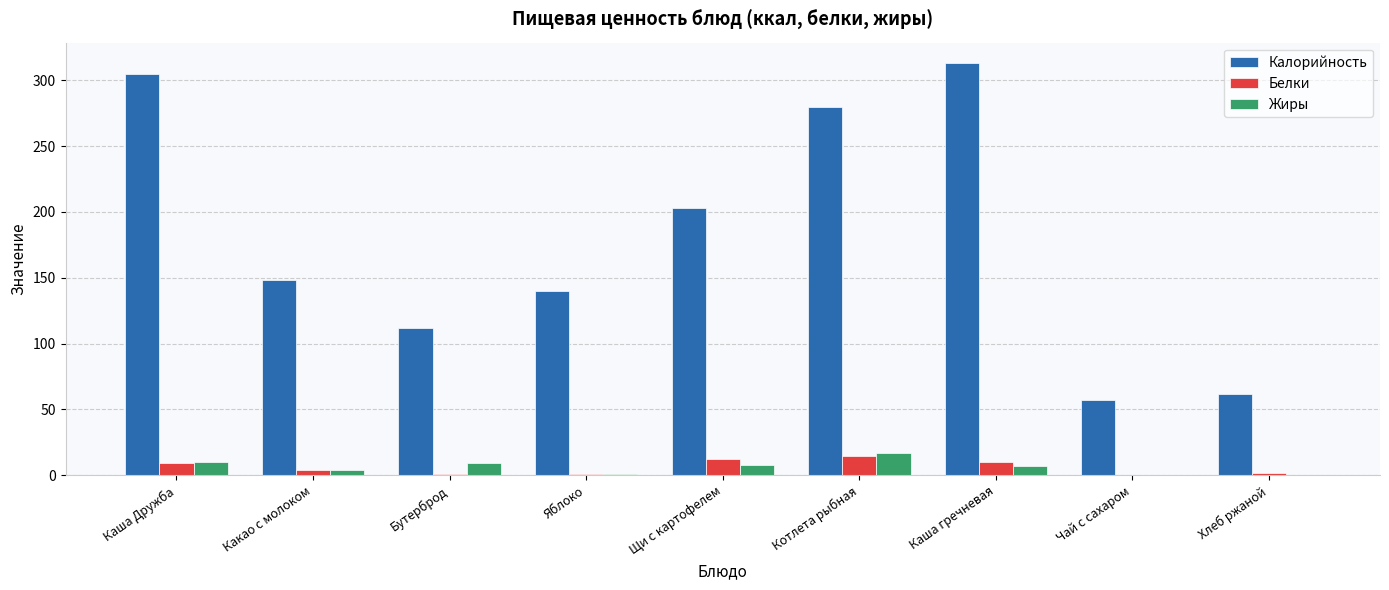

Where does the Белки series first go above 4?

Каша Дружба